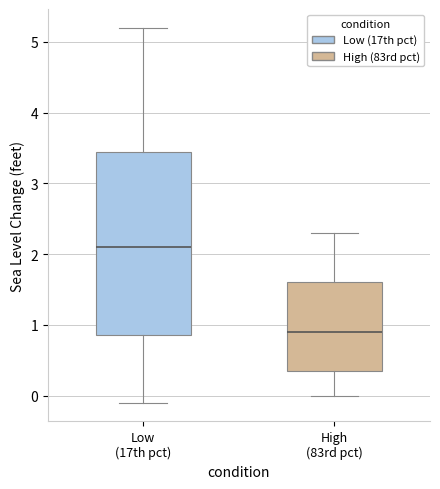

Comparing the boxes themselves (not the whiskers), which one is the tallest?

Low (17th pct)